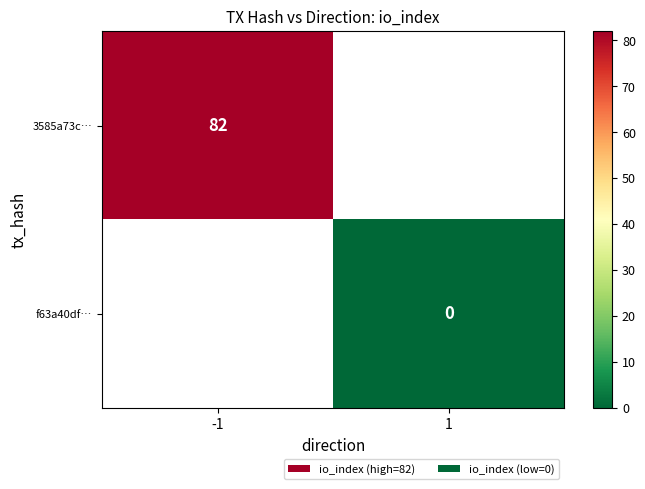

The value of 3585a73c… at -1 is 119. True or false?

False